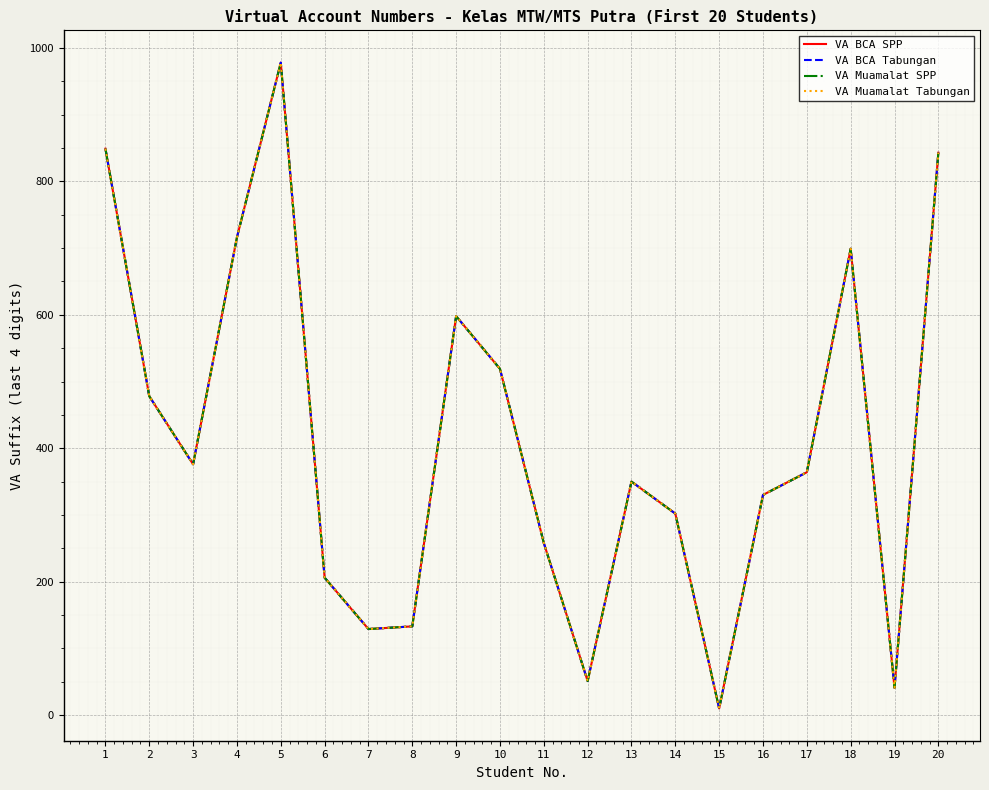

True or false: VA BCA Tabungan has a value of 699 at 18.

True